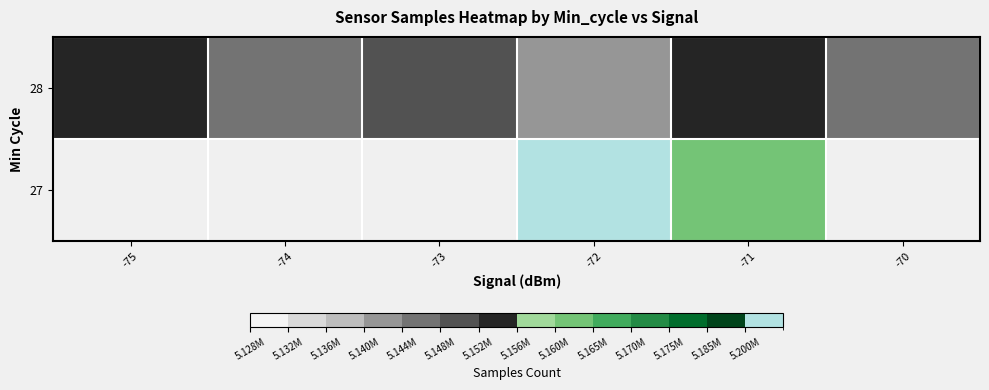

Which category has the highest value in the 28 series?

-71